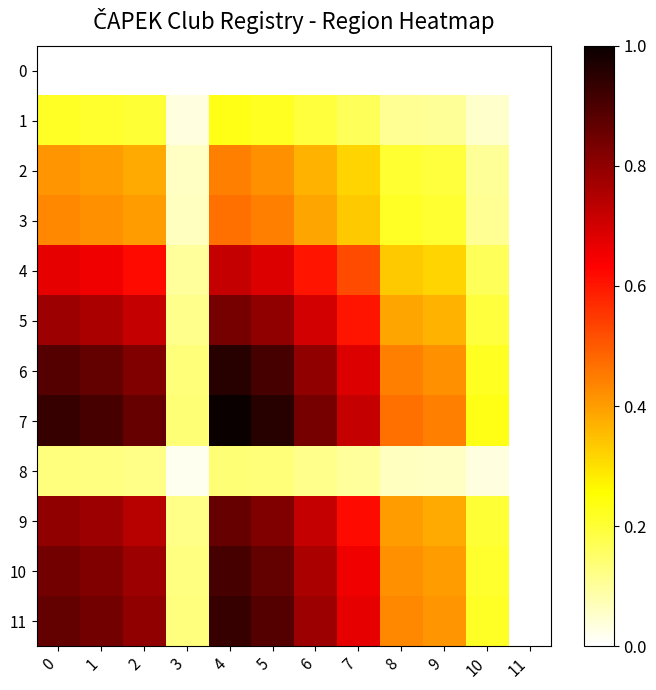

Reading left to right, list all the values displayed in this chart.

0: 0=0.0	1=0.0	2=0.0	3=0.0	4=0.0	5=0.0	6=0.0	7=0.0	8=0.0	9=0.0	10=0.0	11=0.0
1: 0=0.2	1=0.2	2=0.2	3=0.0	4=0.2	5=0.2	6=0.2	7=0.2	8=0.1	9=0.1	10=0.1	11=0.0
2: 0=0.4	1=0.4	2=0.4	3=0.1	4=0.4	5=0.4	6=0.4	7=0.3	8=0.2	9=0.2	10=0.1	11=0.0
3: 0=0.4	1=0.4	2=0.4	3=0.1	4=0.5	5=0.4	6=0.4	7=0.3	8=0.2	9=0.2	10=0.1	11=0.0
4: 0=0.7	1=0.7	2=0.6	3=0.1	4=0.7	5=0.7	6=0.6	7=0.5	8=0.3	9=0.3	10=0.2	11=0.0
5: 0=0.8	1=0.8	2=0.7	3=0.1	4=0.8	5=0.8	6=0.7	7=0.6	8=0.4	9=0.4	10=0.2	11=0.0
6: 0=0.9	1=0.9	2=0.8	3=0.1	4=1.0	5=0.9	6=0.8	7=0.7	8=0.4	9=0.4	10=0.2	11=0.0
7: 0=0.9	1=0.9	2=0.9	3=0.1	4=1.0	5=1.0	6=0.8	7=0.7	8=0.5	9=0.4	10=0.2	11=0.0
8: 0=0.1	1=0.1	2=0.1	3=0.0	4=0.1	5=0.1	6=0.1	7=0.1	8=0.1	9=0.1	10=0.0	11=0.0
9: 0=0.8	1=0.8	2=0.7	3=0.1	4=0.9	5=0.8	6=0.7	7=0.6	8=0.4	9=0.4	10=0.2	11=0.0
10: 0=0.8	1=0.8	2=0.8	3=0.1	4=0.9	5=0.9	6=0.8	7=0.7	8=0.4	9=0.4	10=0.2	11=0.0
11: 0=0.9	1=0.8	2=0.8	3=0.1	4=0.9	5=0.9	6=0.8	7=0.7	8=0.4	9=0.4	10=0.2	11=0.0